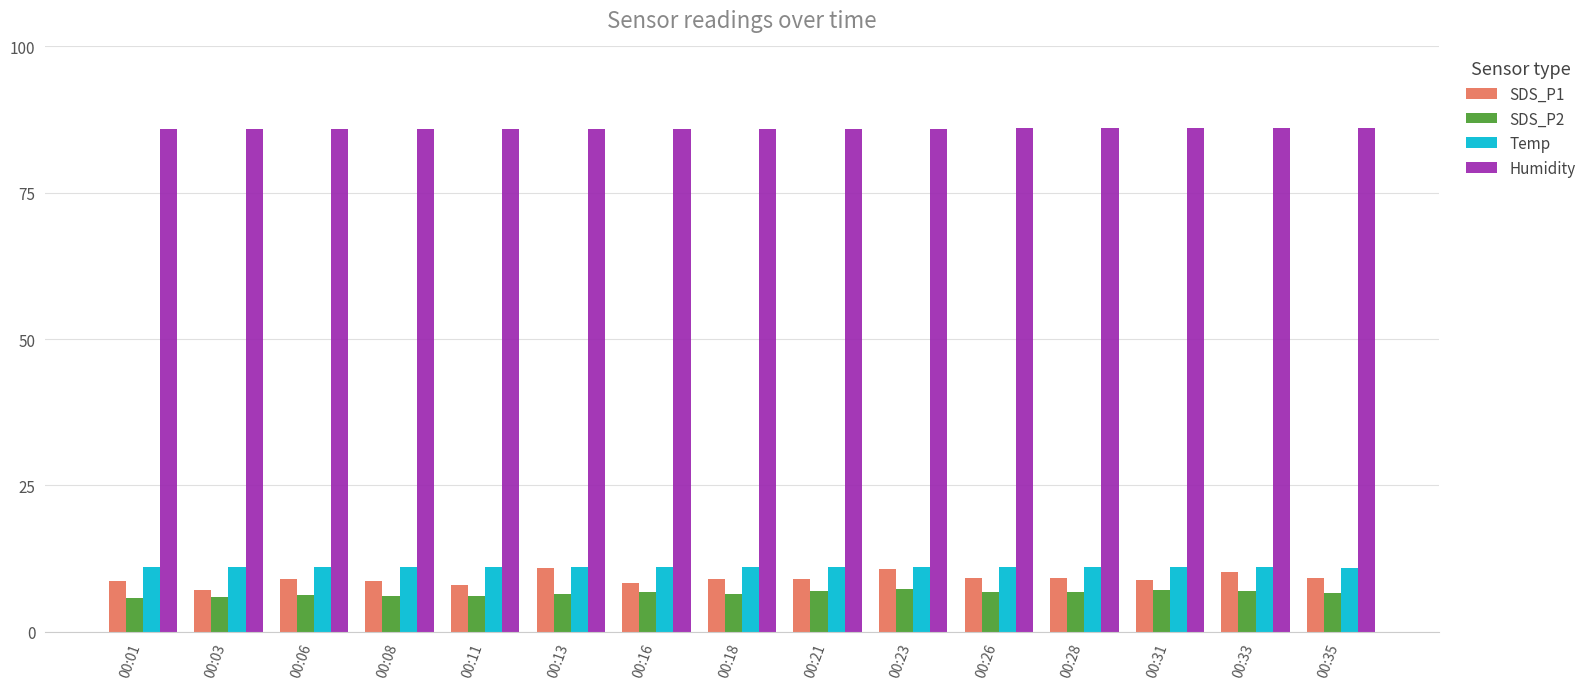

What is the difference between the highest and lowest values at 00:21?

79.0